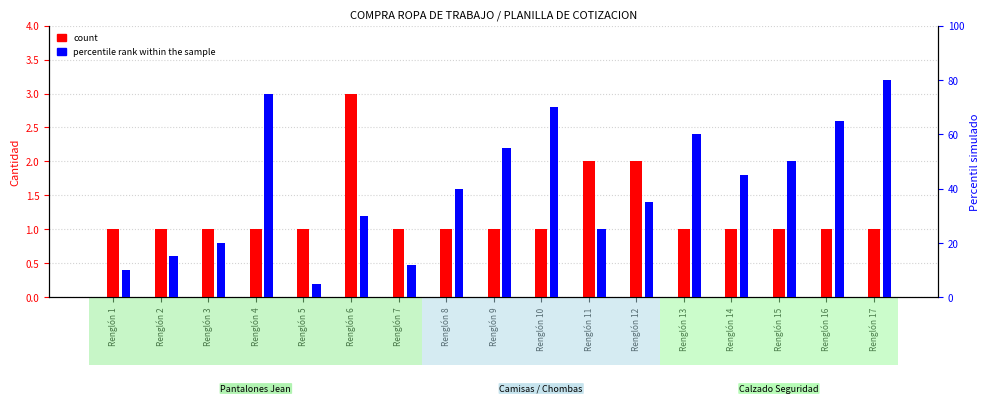

List the series in order of their overall mean, lowest first.

count, percentile rank within the sample